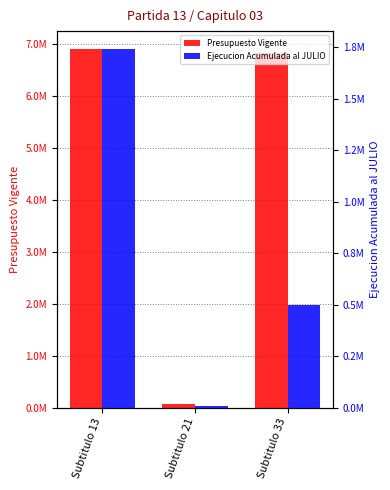

How many Ejecucion Acumulada al JULIO values are between 6889 and 1740565?

3